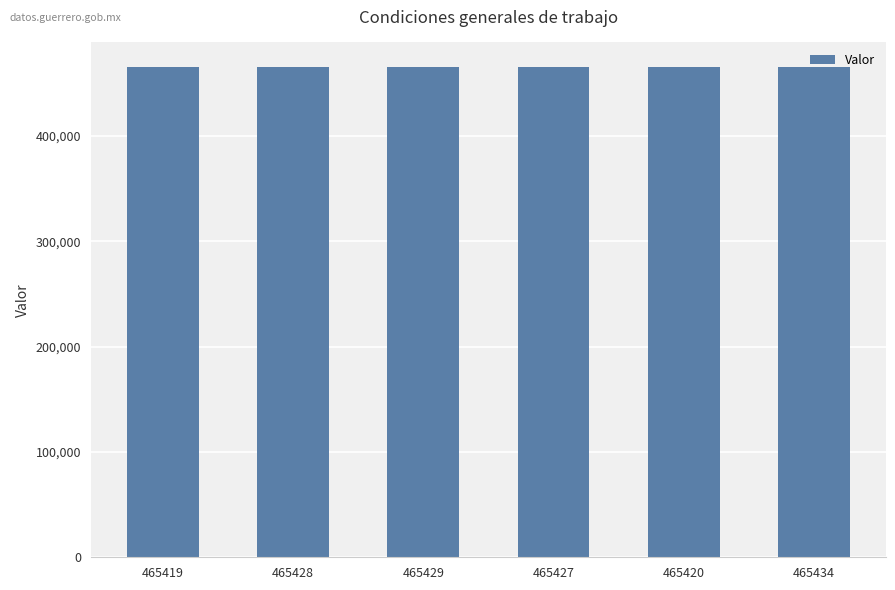

What is the sum of all values?

2792557